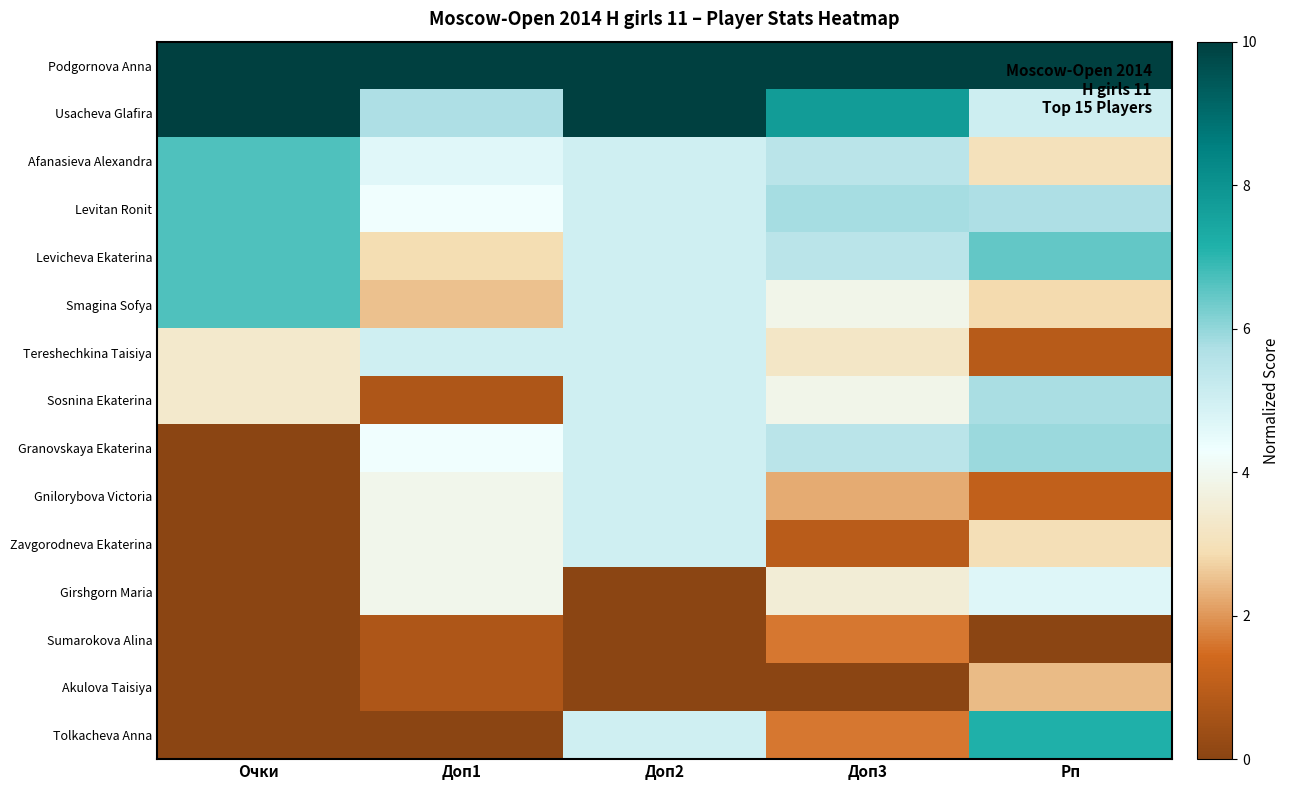

Rank the series by their maximum value, from lowest to highest.

Sumarokova Alina, Akulova Taisiya, Girshgorn Maria, Tereshechkina Taisiya, Gnilorybova Victoria, Zavgorodneva Ekaterina, Sosnina Ekaterina, Granovskaya Ekaterina, Afanasieva Alexandra, Levitan Ronit, Levicheva Ekaterina, Smagina Sofya, Tolkacheva Anna, Podgornova Anna, Usacheva Glafira